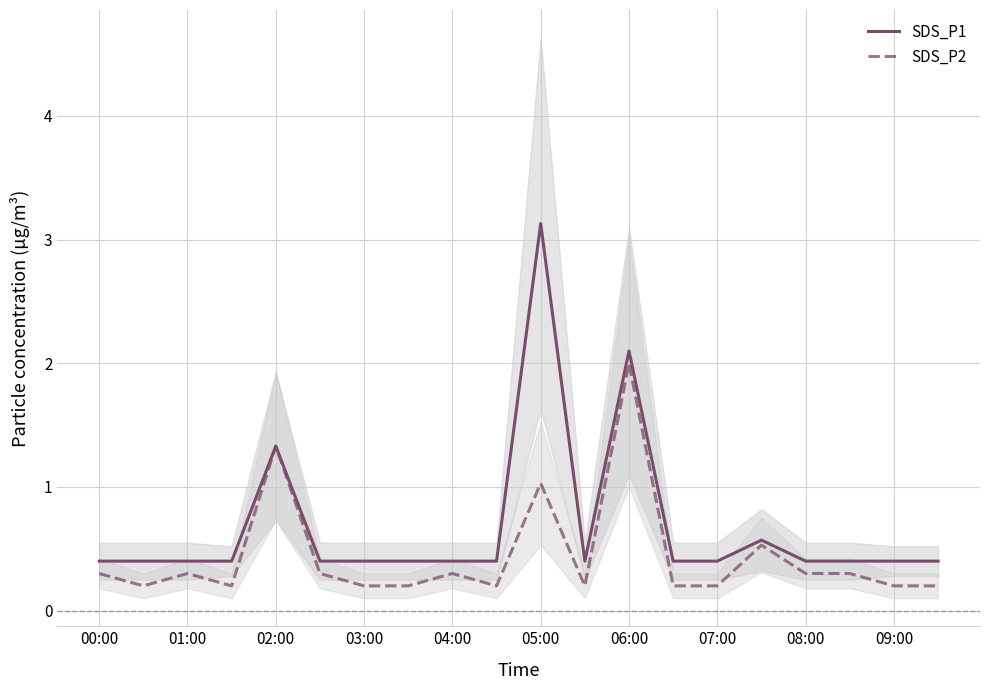

What is the highest value of the SDS_P2 series?

2.0